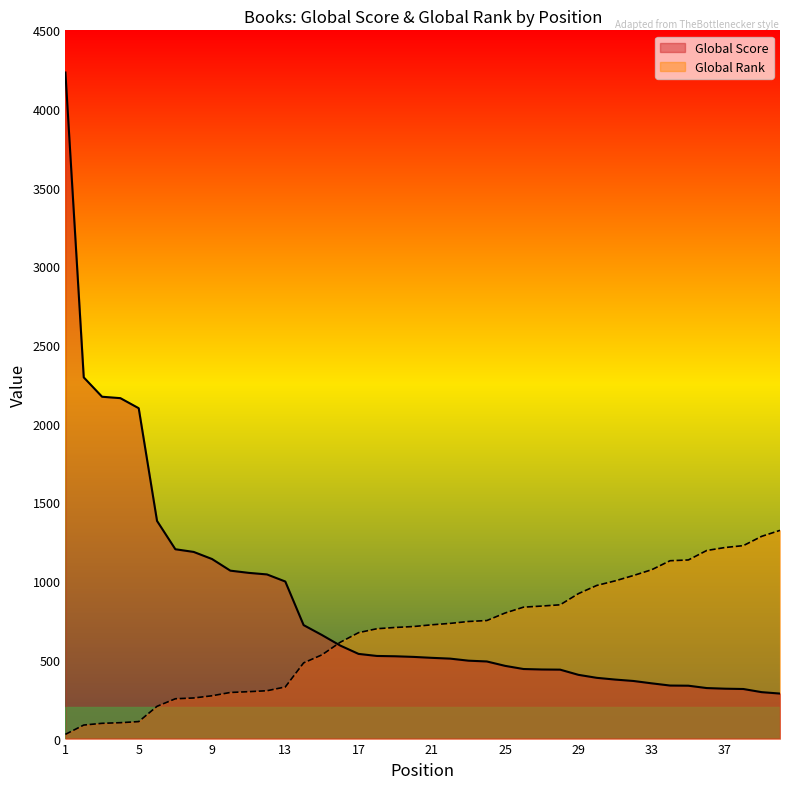

How many intersections are there between Global Score and Global Rank?

1